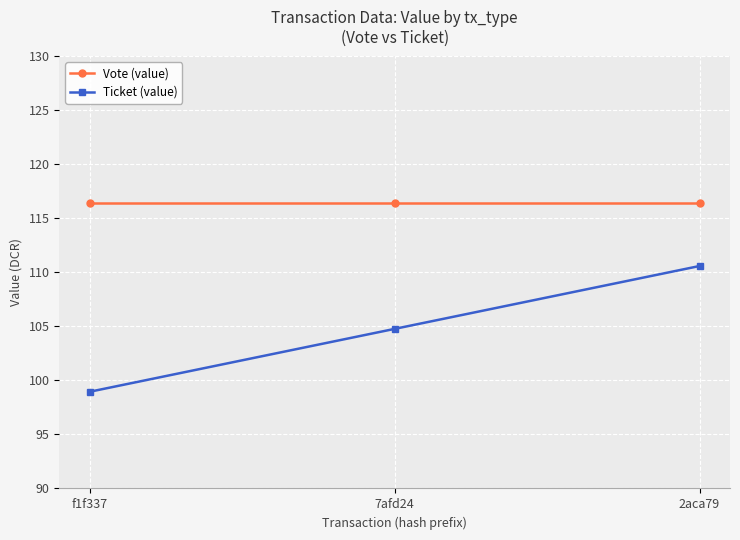

Reading left to right, what are all the values shown in this chart?

Vote (value): f1f337=116.4	7afd24=116.4	2aca79=116.4
Ticket (value): f1f337=99.0	7afd24=104.8	2aca79=110.6